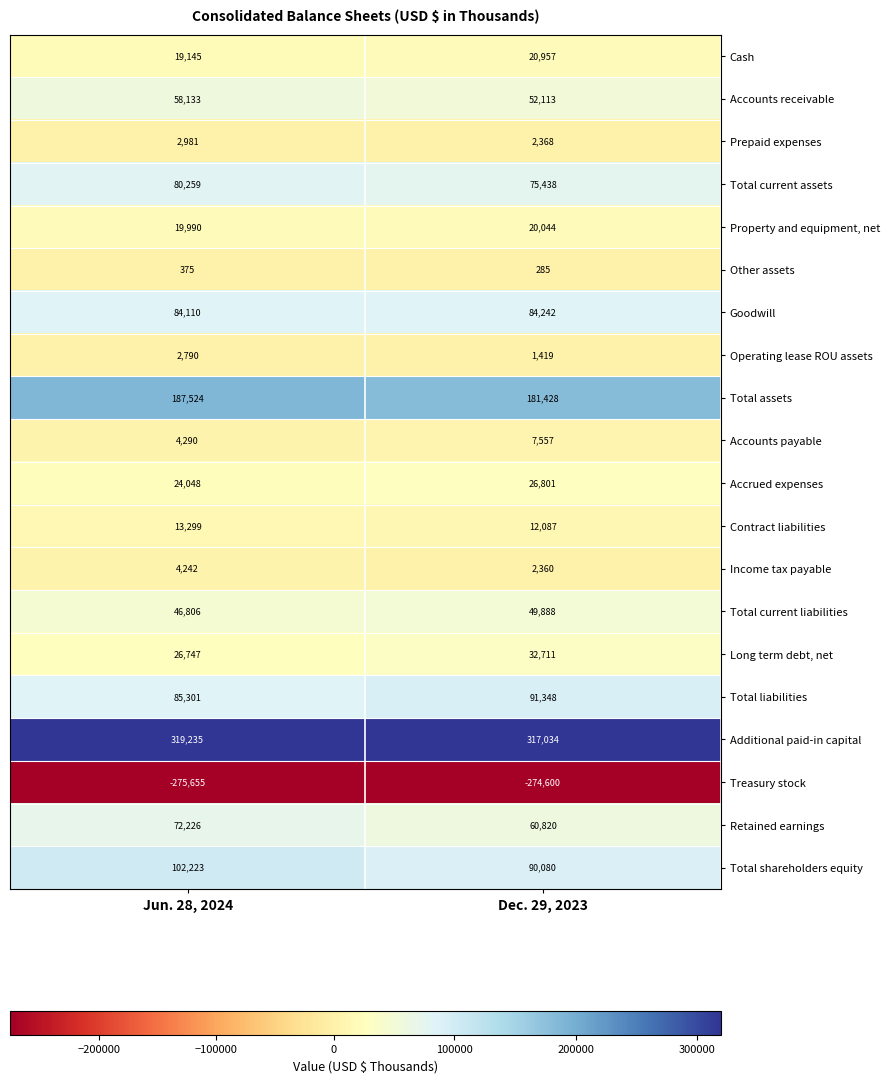

Is it true that Additional paid-in capital equals 317034 at Dec. 29, 2023?

True